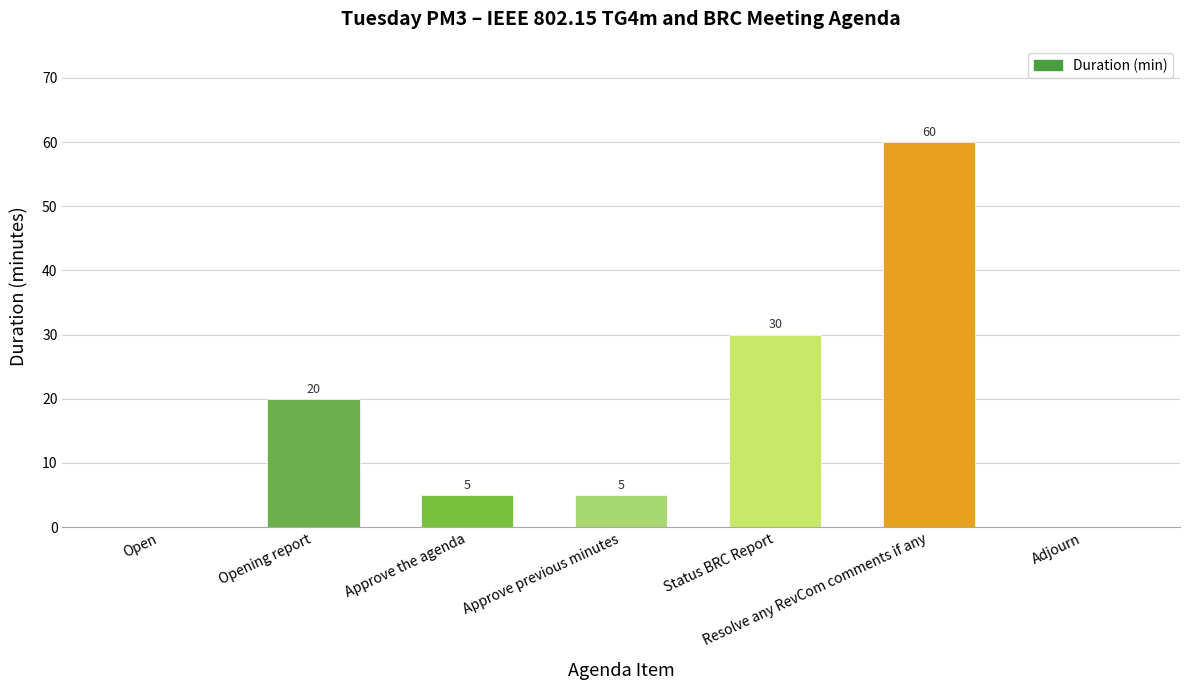

How many distinct data groups are displayed?

1